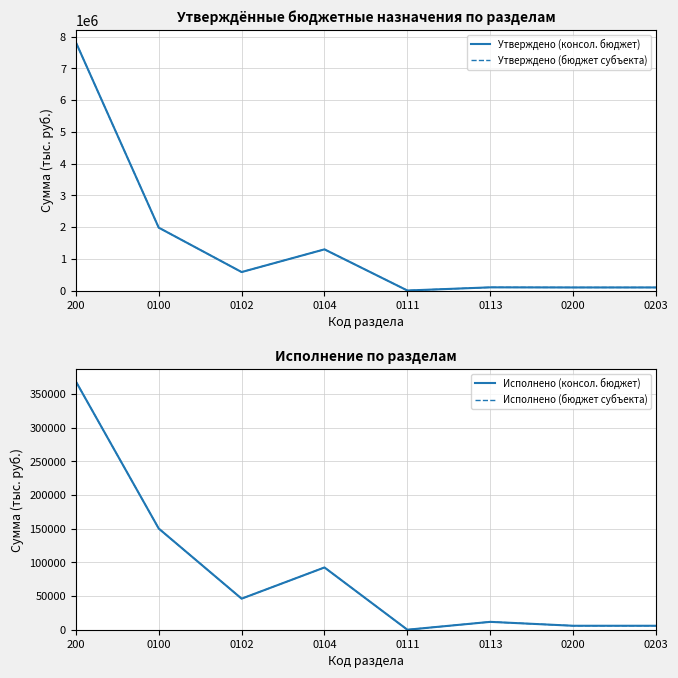

Which series changed the most between 0100 and 0111?

Утверждено (консол. бюджет)